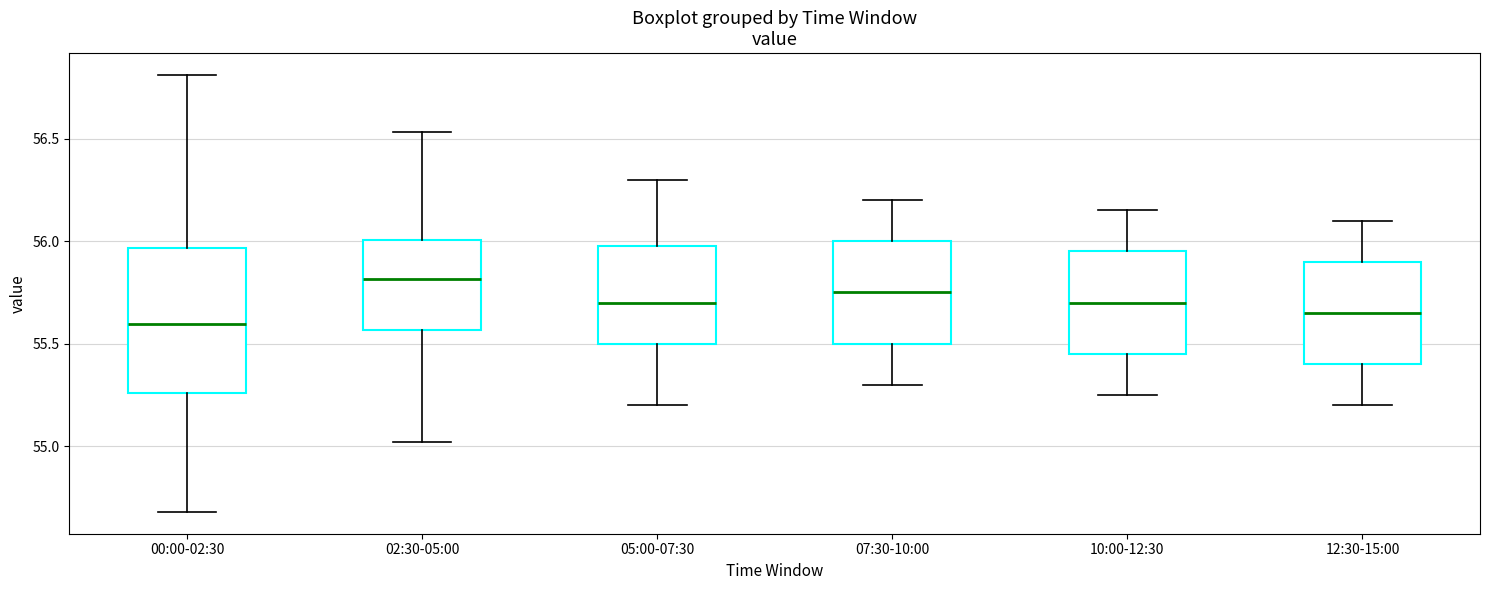

Which box's median line is the highest?

02:30-05:00